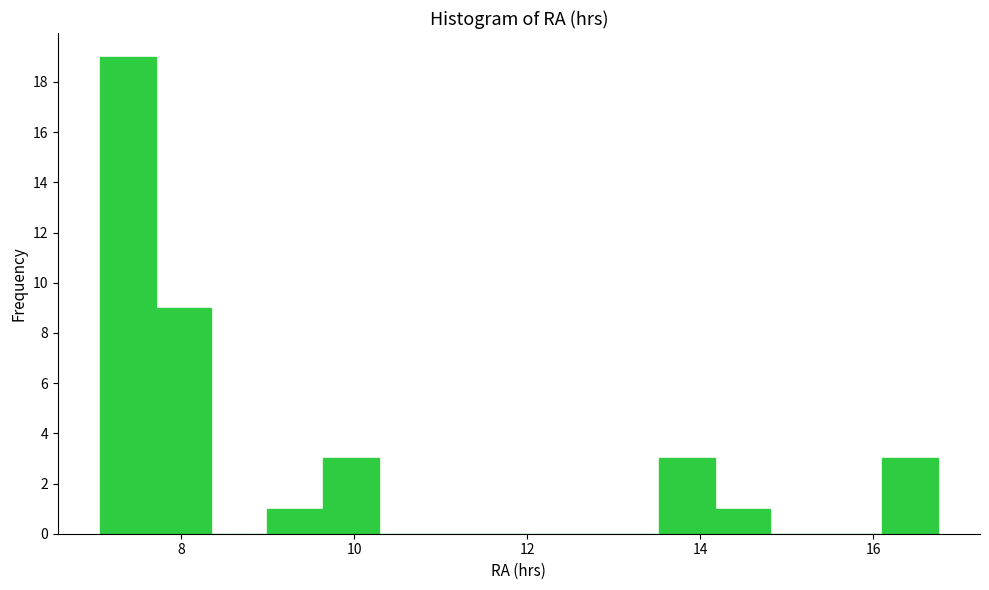

Read against the x-axis, roughly where is the centre of the tallest bar?

7.4